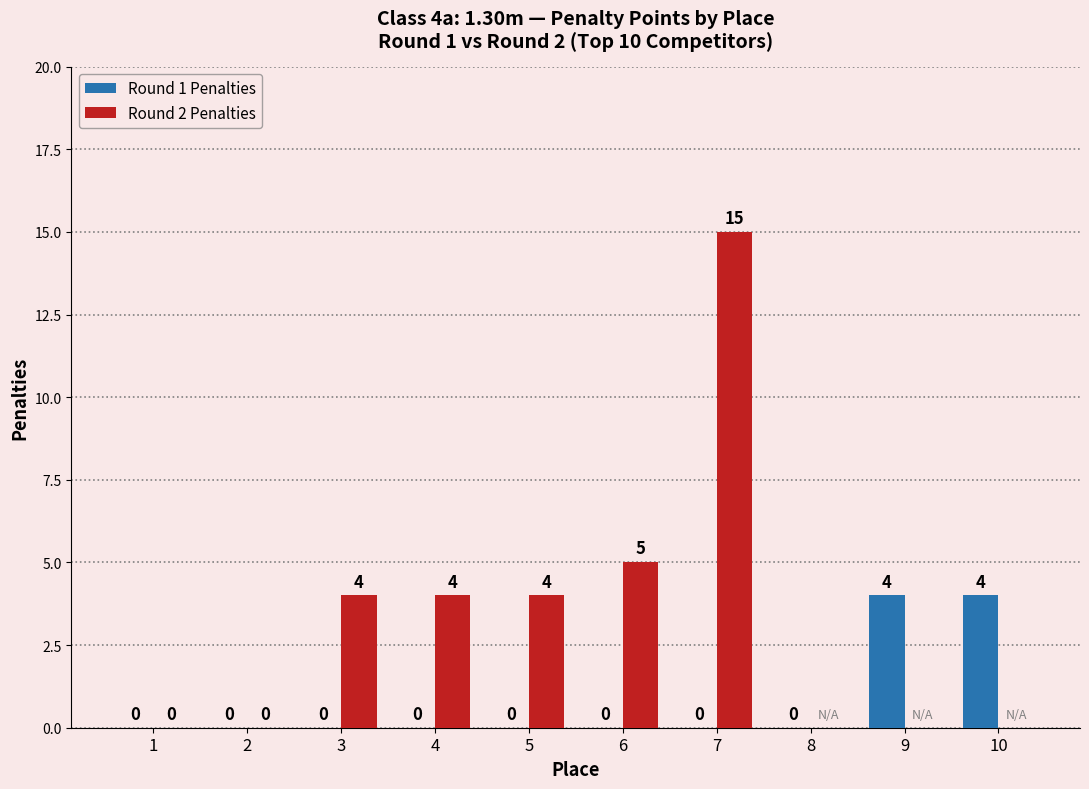

Which category has the highest value in the Round 2 Penalties series?

7